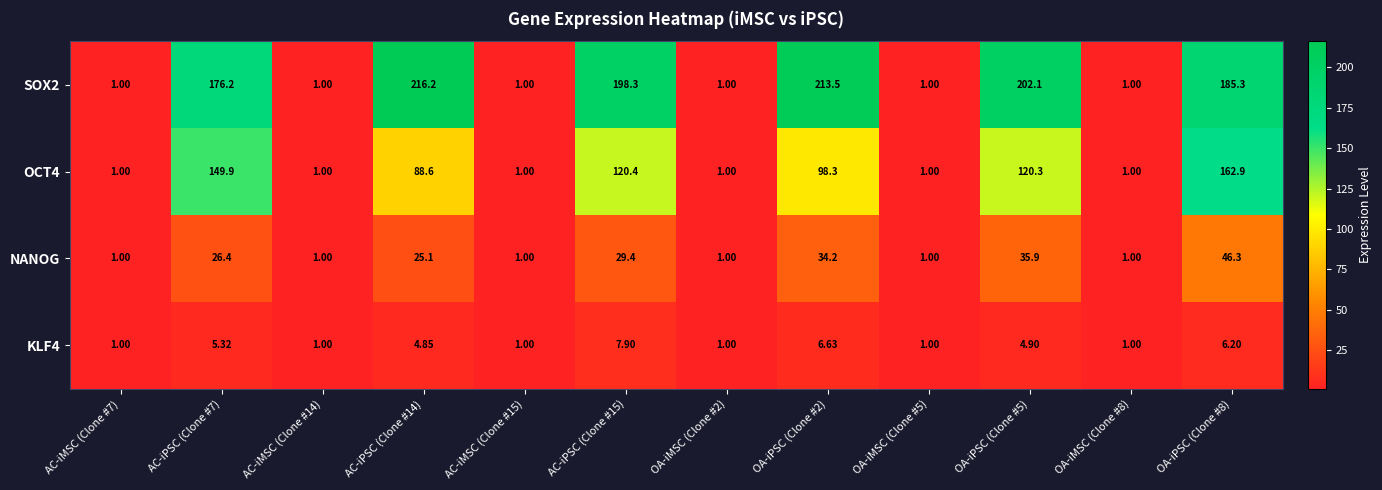

Is the value of NANOG at OA-iPSC (Clone #8) greater than the value of SOX2 at OA-iPSC (Clone #8)?

No